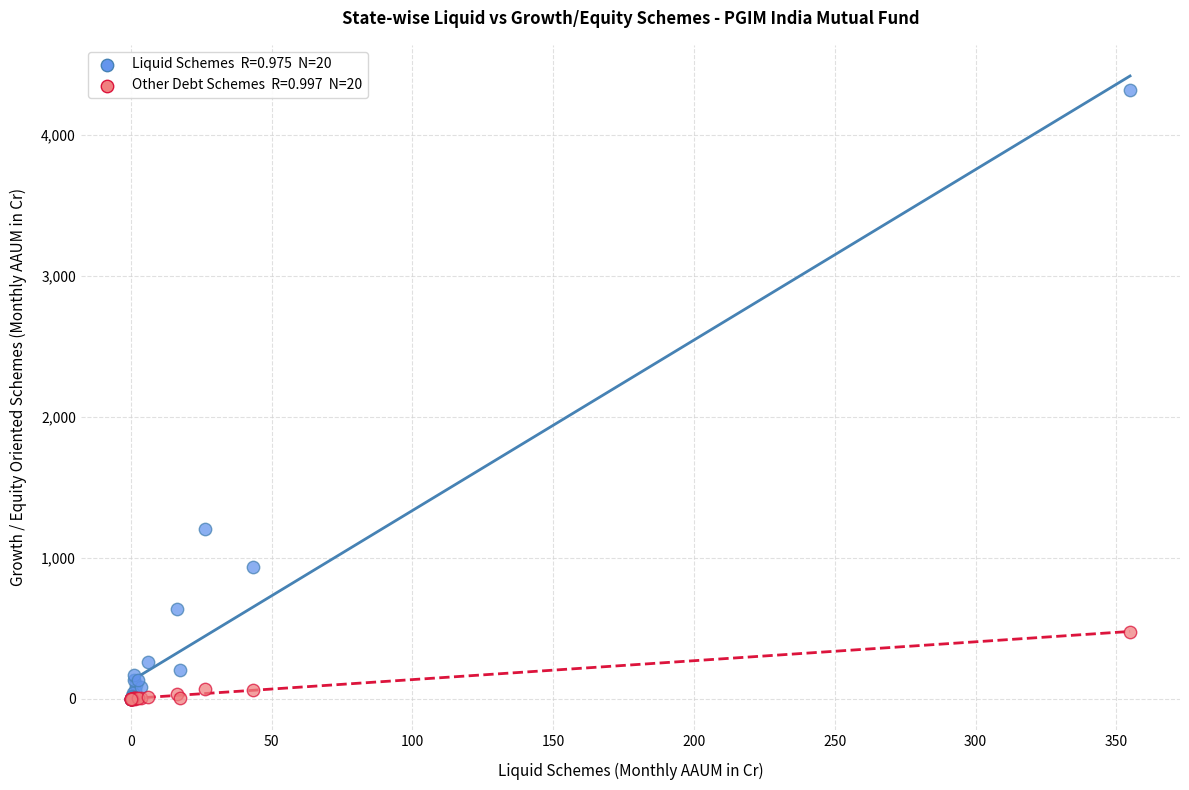

Across all series, what Y value is closest to 2158?

1203.2